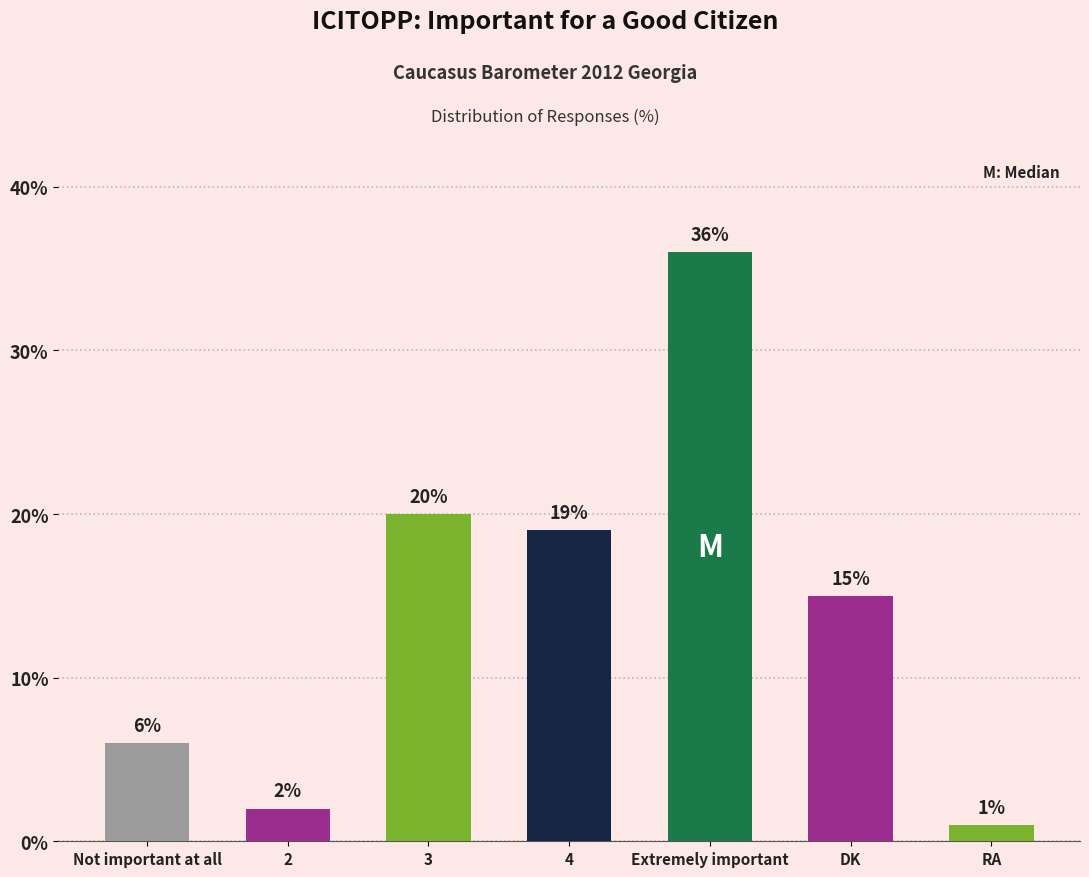

What is the minimum value shown in the chart?

1